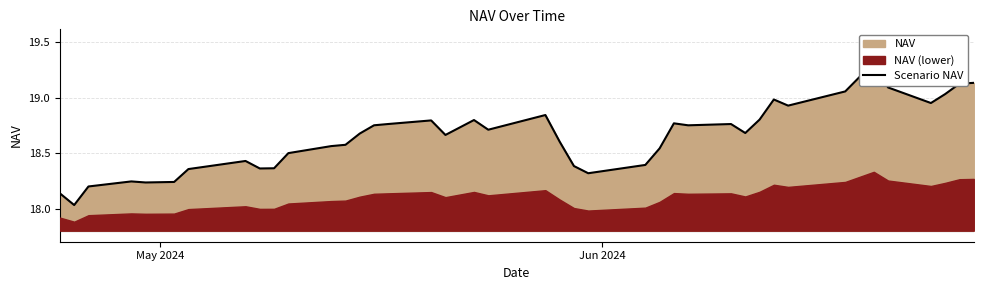

What is the difference between the maximum and minimum values?

1.3